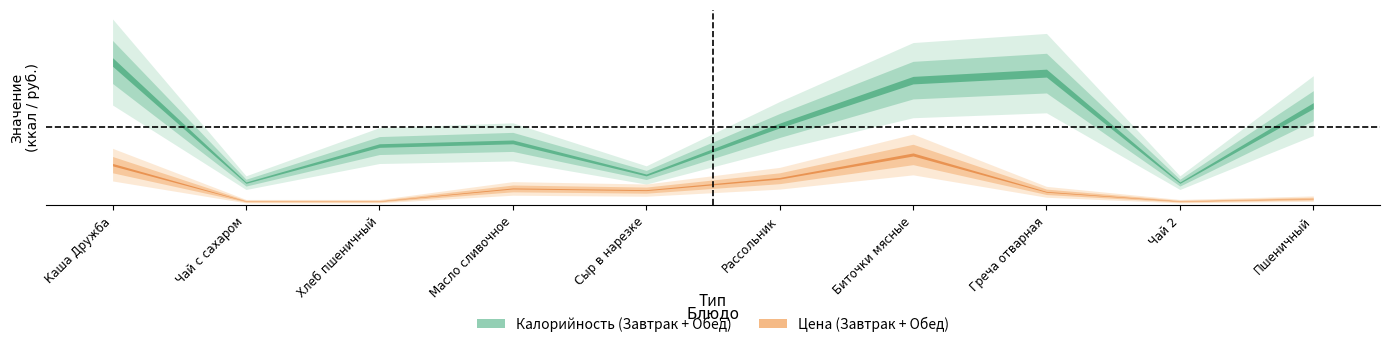

Reading left to right, what are all the values shown in this chart?

Калорийность: 168.9	26.8	70.5	74.8	35.9	94.1	147.5	155.8	26.8	117.5
Цена: 48.0	5.0	5.0	20.0	18.0	32.0	60.0	16.0	5.0	8.0